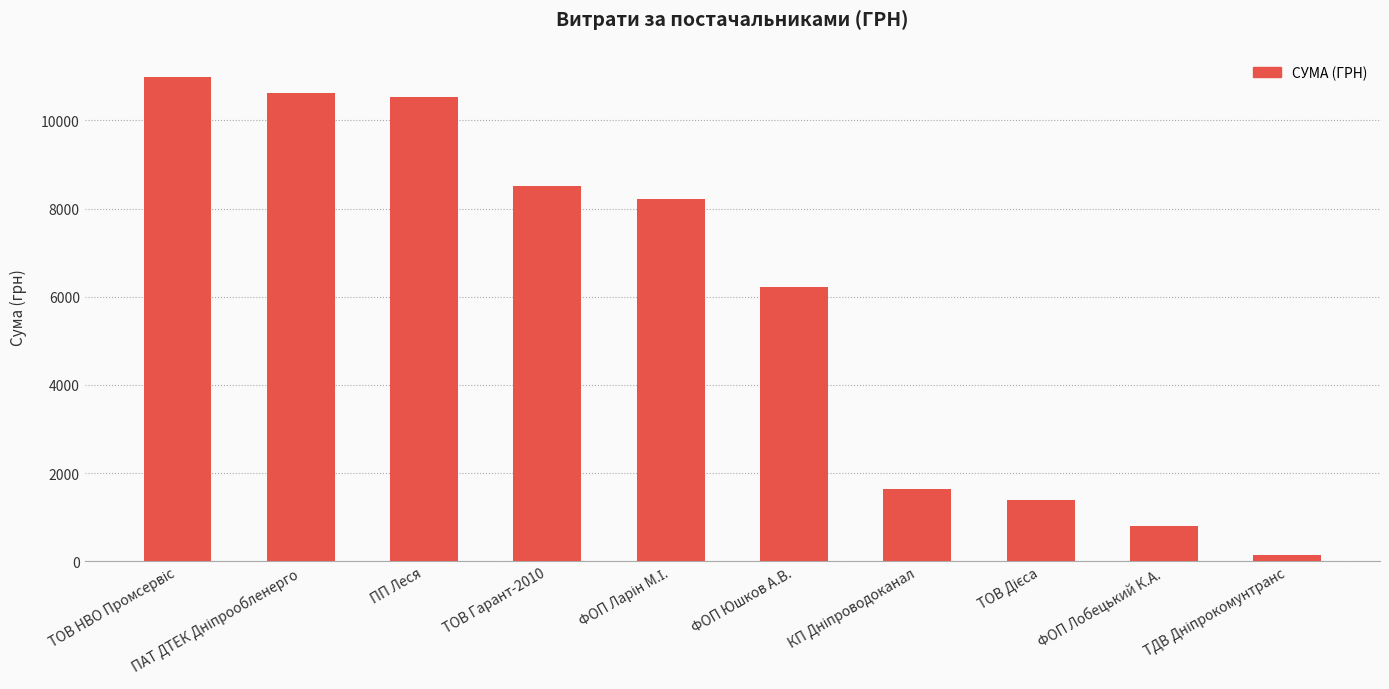

Are the bars horizontal?

No